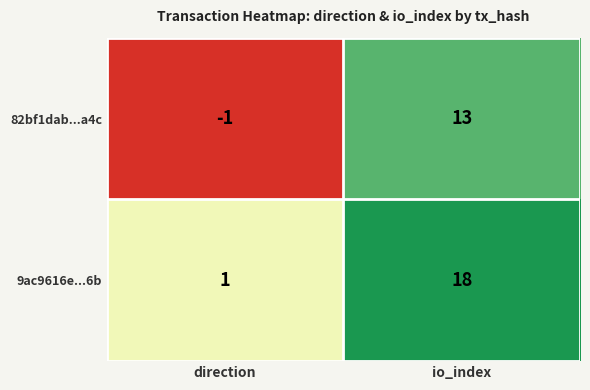

Which series changed the most between direction and io_index?

9ac9616e...6b